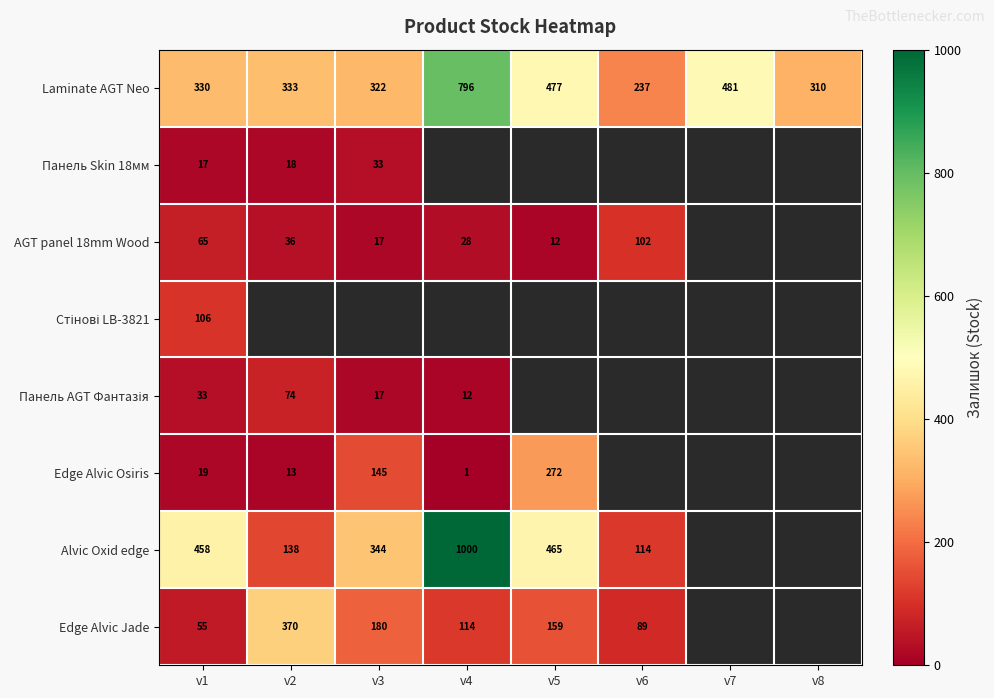

Is it true that Laminate AGT Neo equals 131.7 at v7?

False